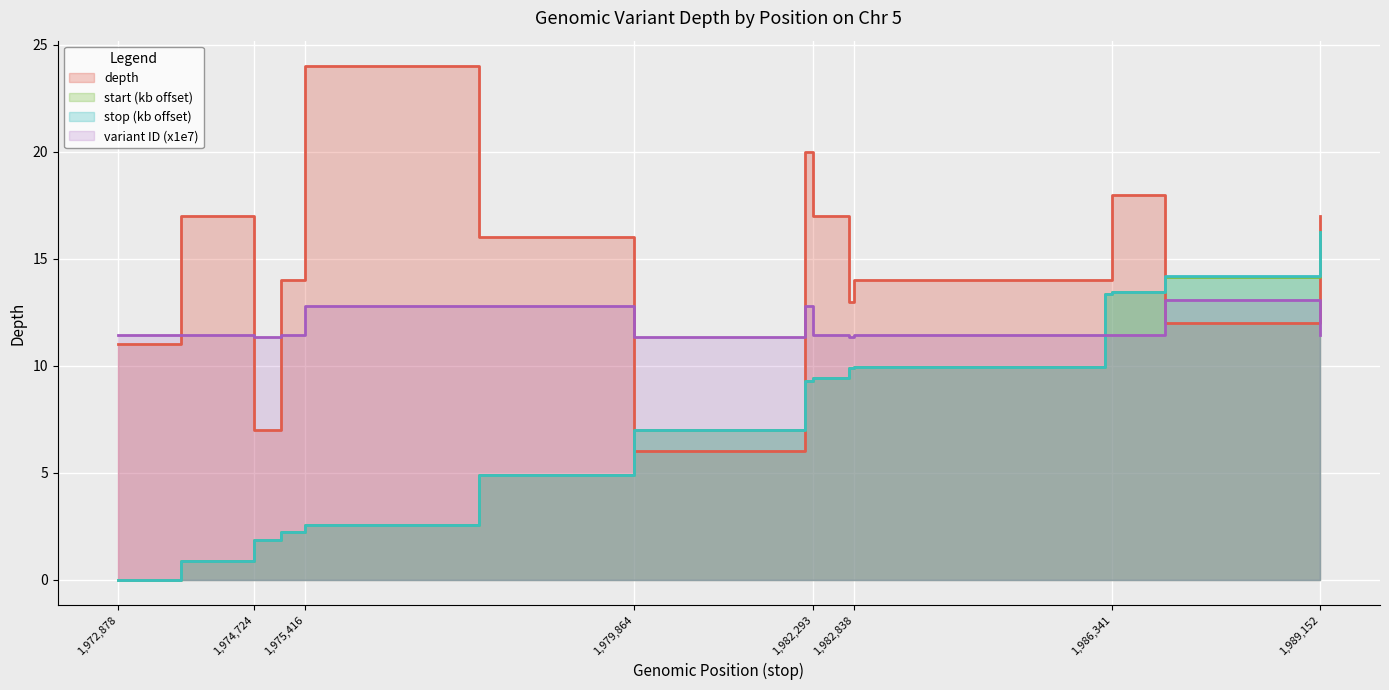

True or false: start has a value of 12.4 at 1982185.

False